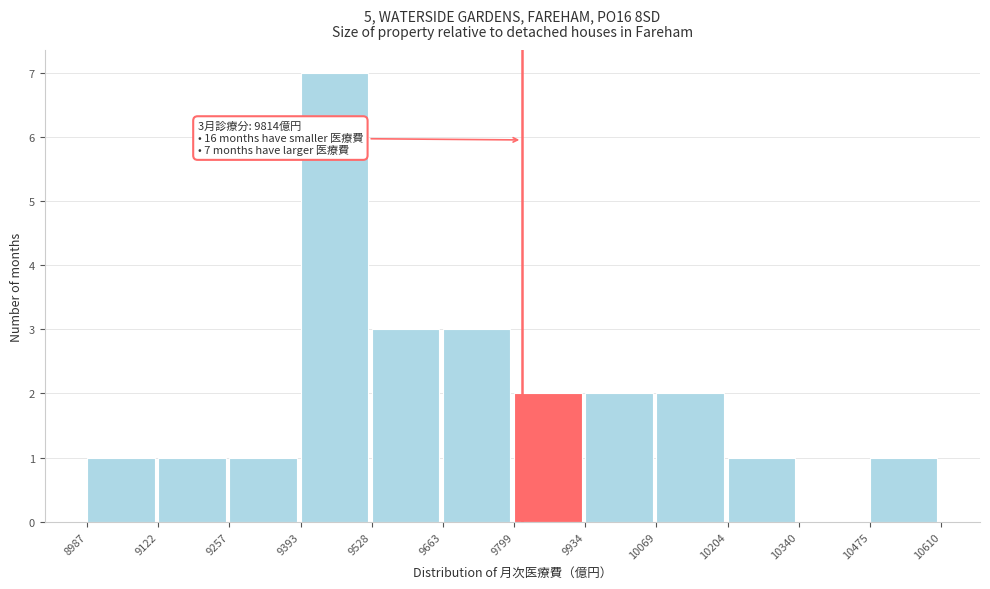

Over which range of the x-axis is the bar tallest?

9393 to 9528